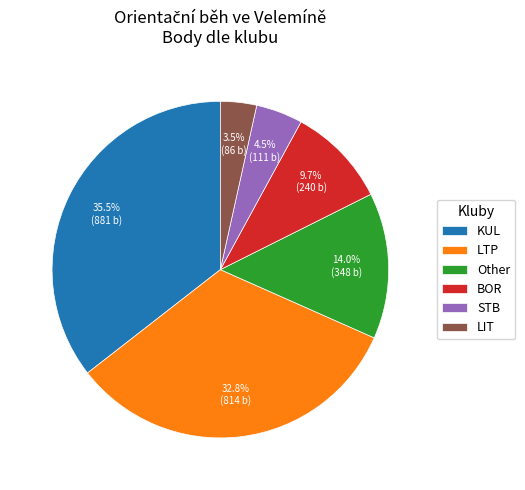

Which category has the smallest portion of the pie?

LIT